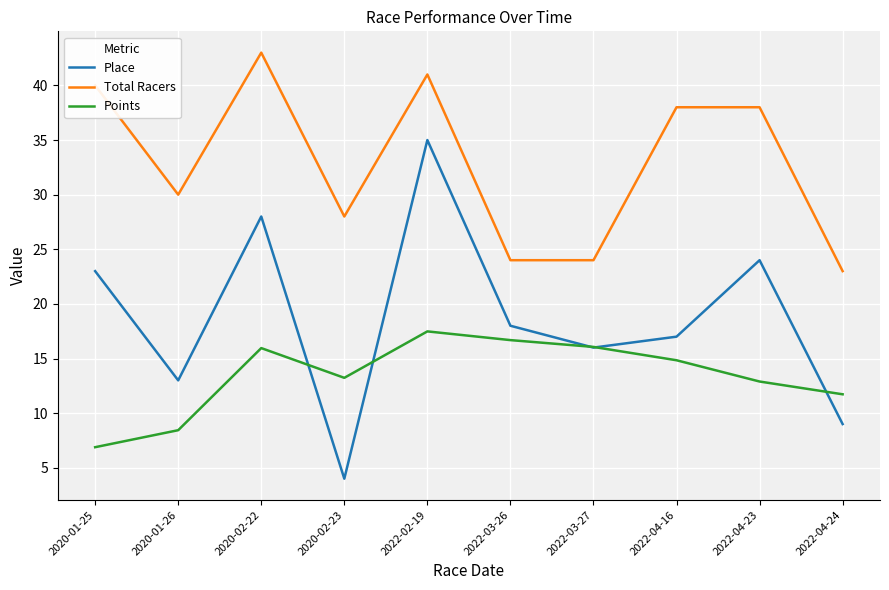

What position from the right is 2022-03-27?

4